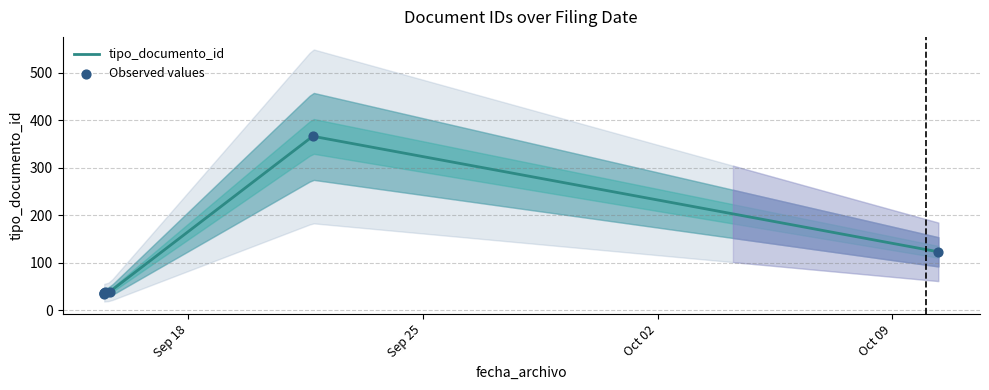

What is the lowest value of the tipo_documento_id series?

37.0